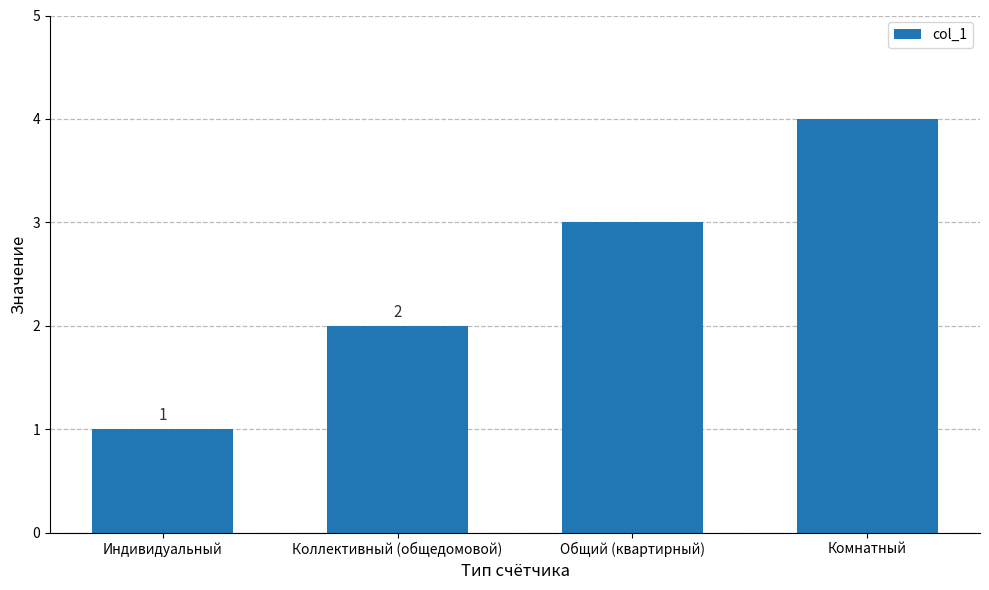

Is it true that the value at Коллективный (общедомовой) is 3?

False